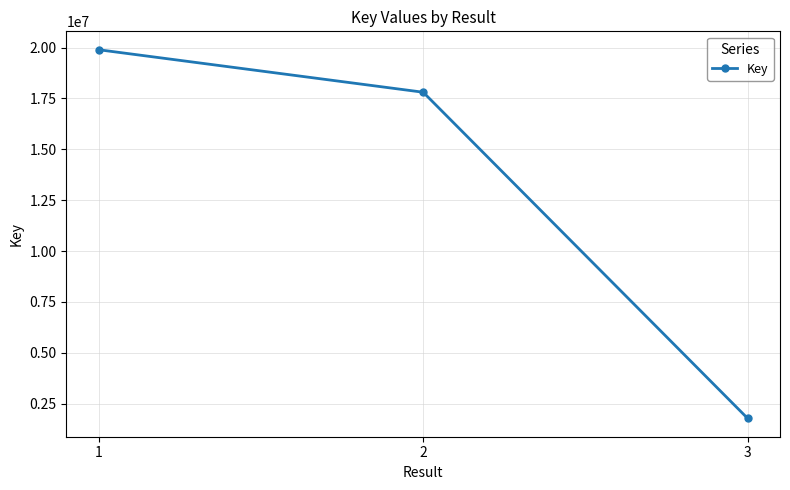

What is the difference between the values at 2 and 1?

2087327